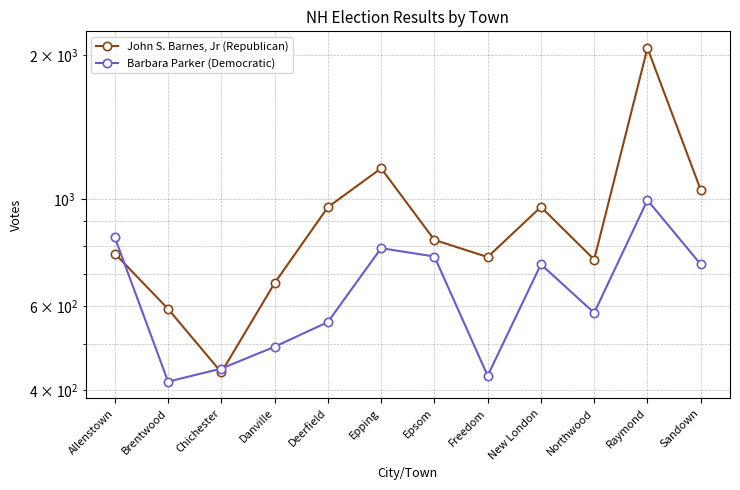

How many lines are shown in the chart?

2